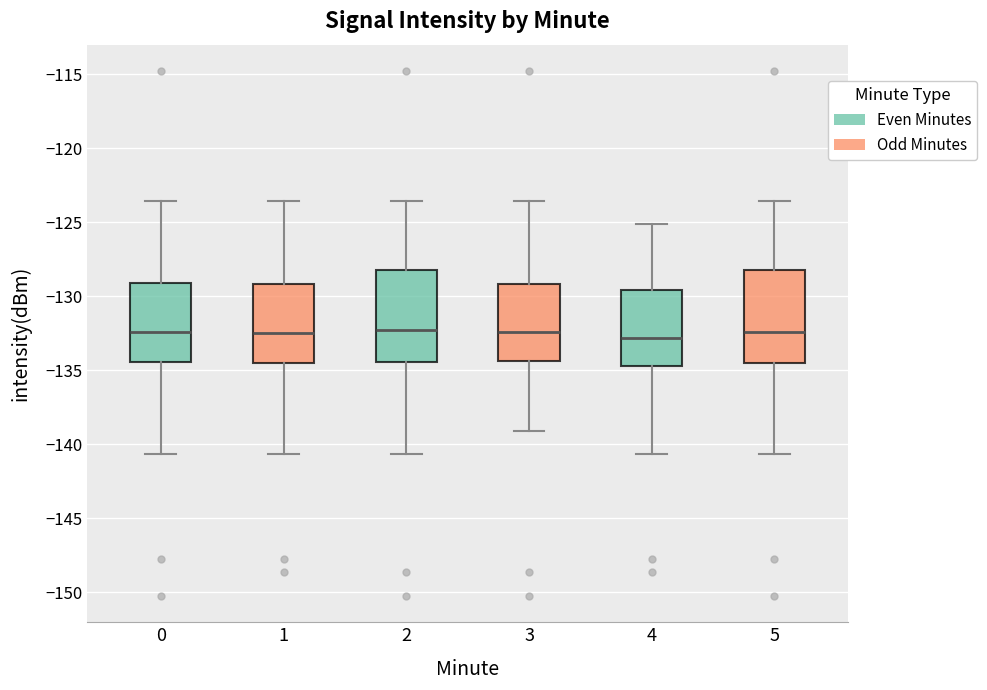

Where does the lower whisker of the box at x = 3 end on the y-axis? The values are not printed on the chart, so give them approximately, as read against the axis.

-139.0